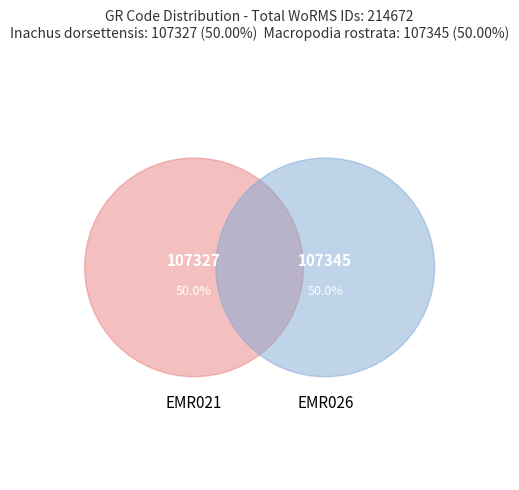

Between EMR021 and EMR026, which is larger?

EMR026